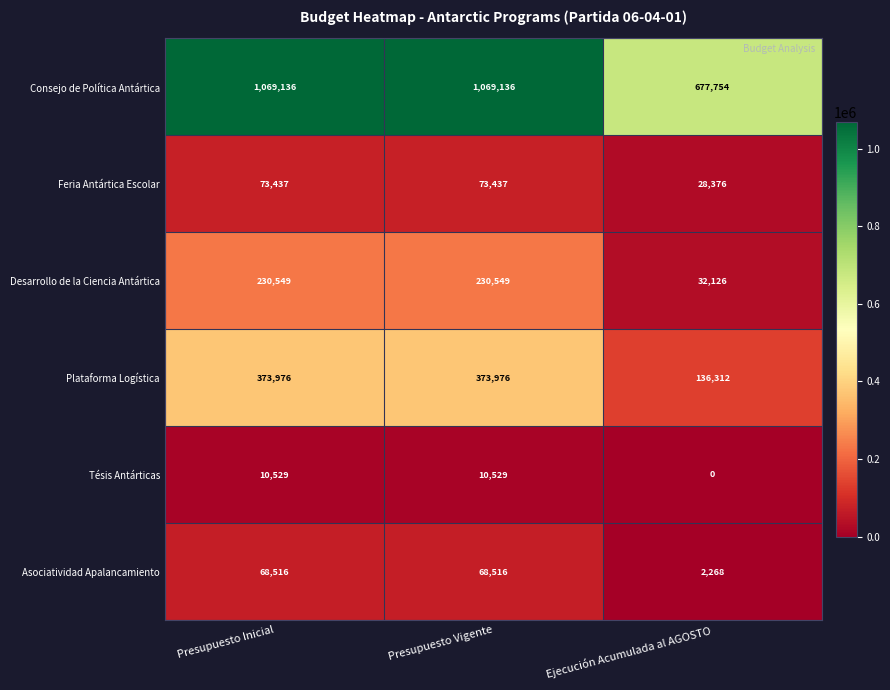

Is it true that Desarrollo de la Ciencia Antártica equals 141358 at Presupuesto Vigente?

False